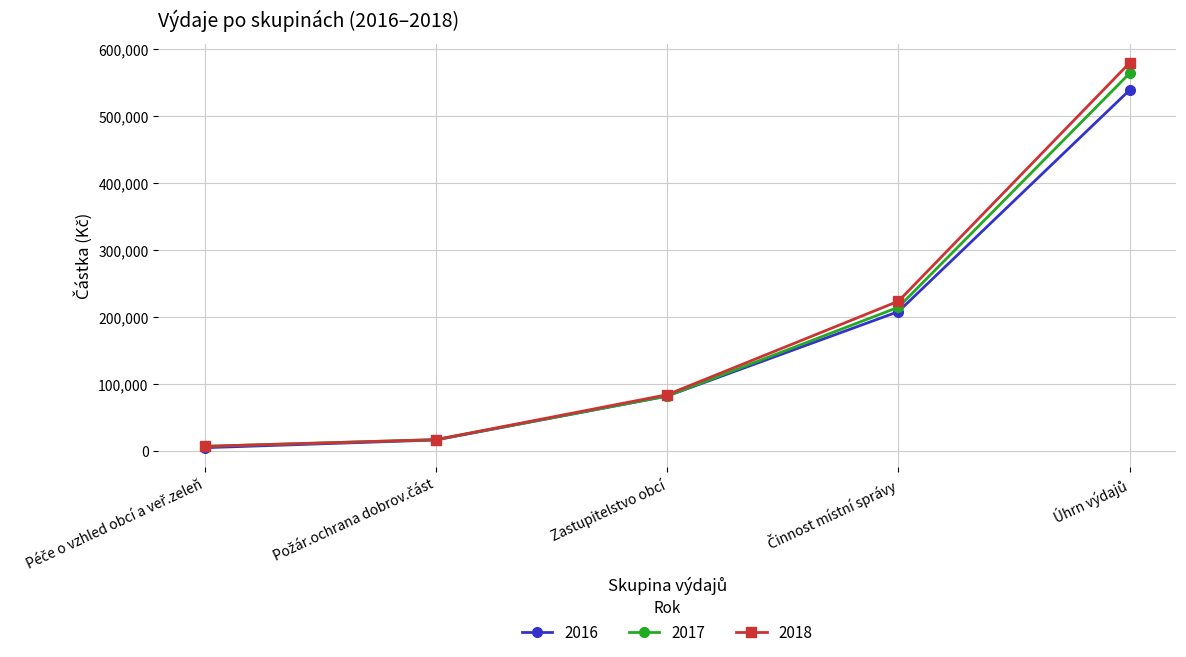

What is the total value across all series at Zastupitelstvo obcí?

248000